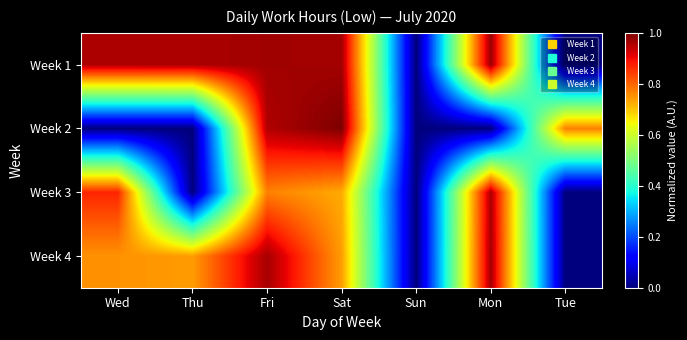

At how many categories does at least one series exceed 0?

6